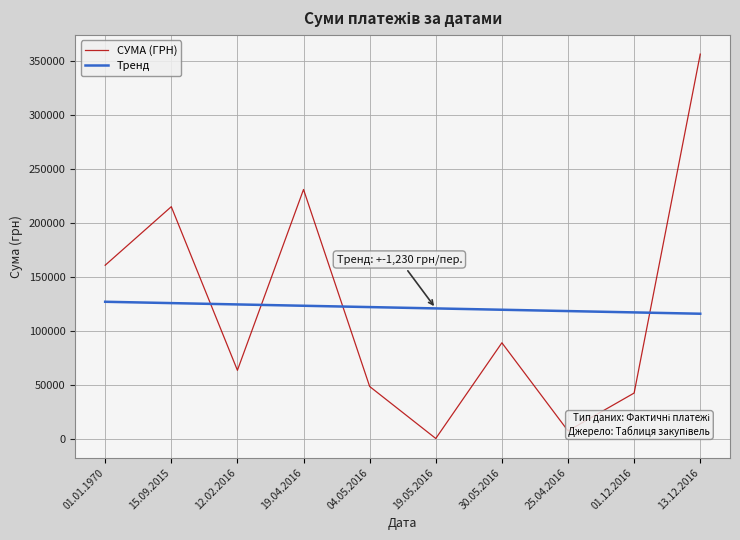

Where is СУМА (ГРН) nearest to the value 178415?

01.01.1970